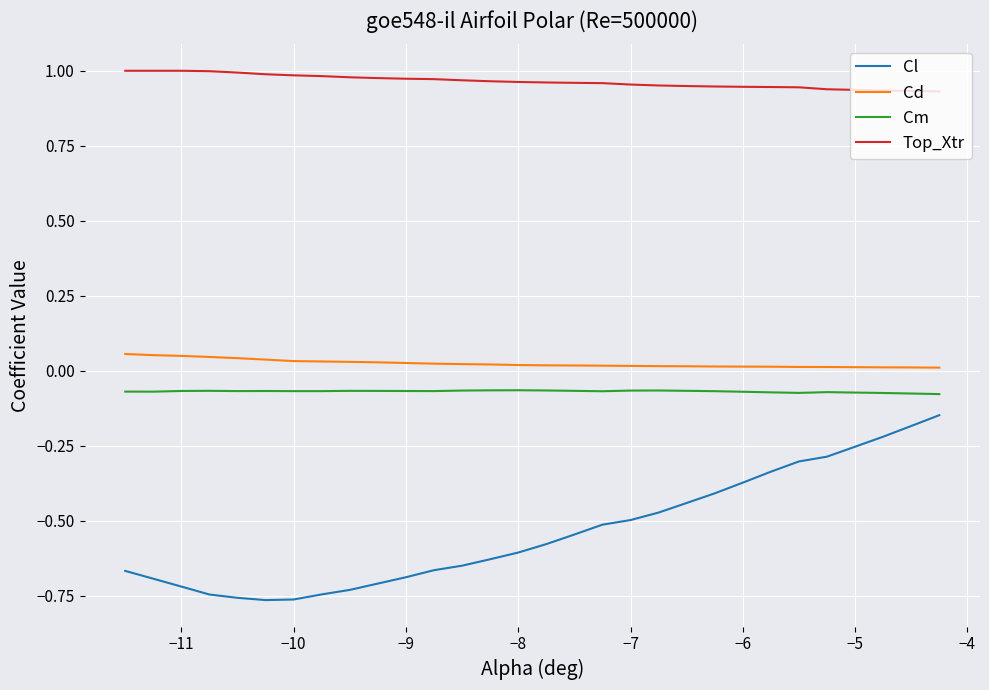

Which series has the largest total across all categories?

Top_Xtr